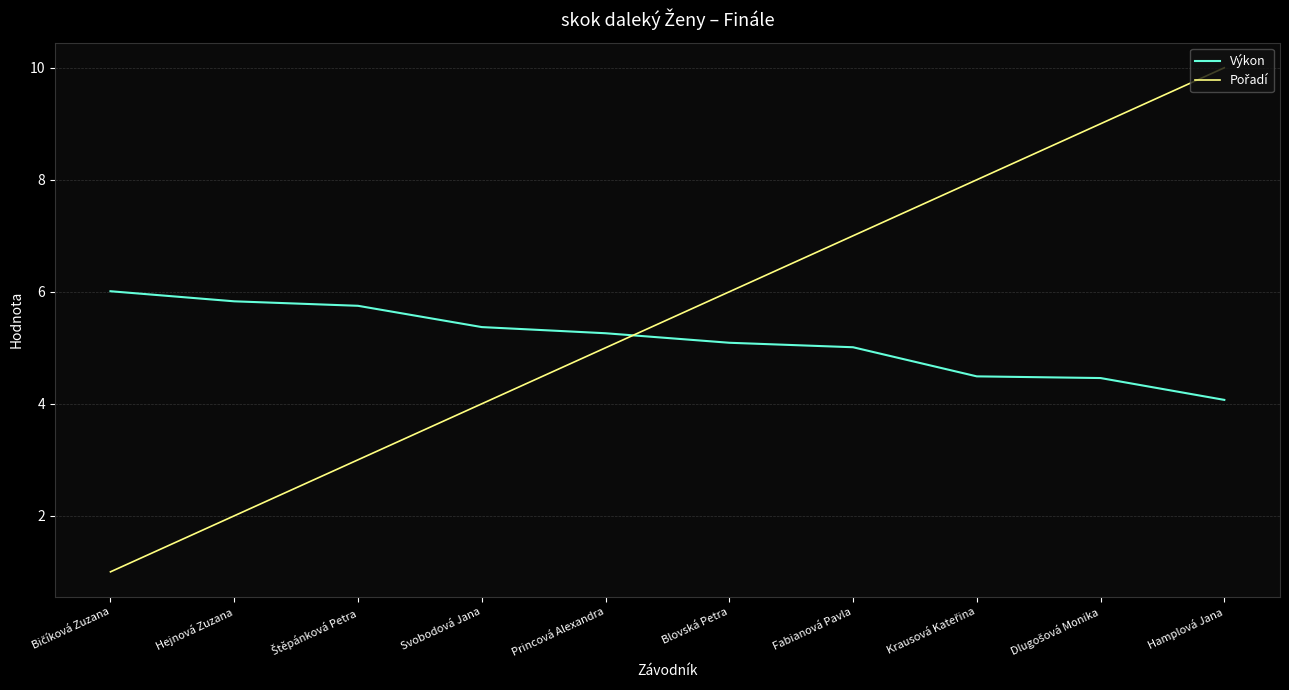

At which category is the sum across all series the highest?

Hamplová Jana